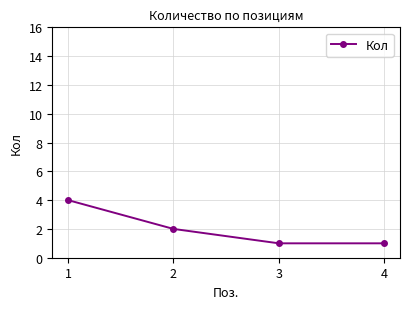

What is the maximum value shown in the chart?

4